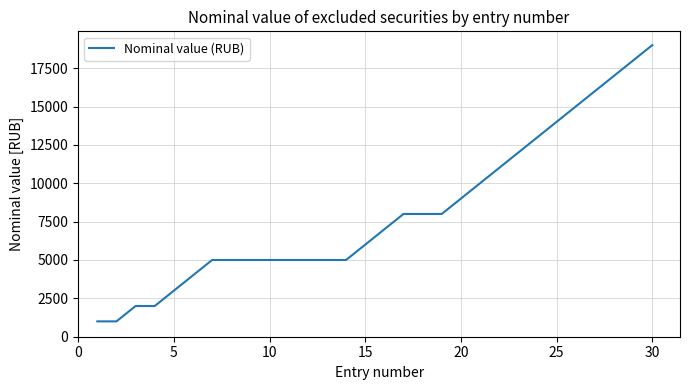

What is the greatest value displayed?

19000